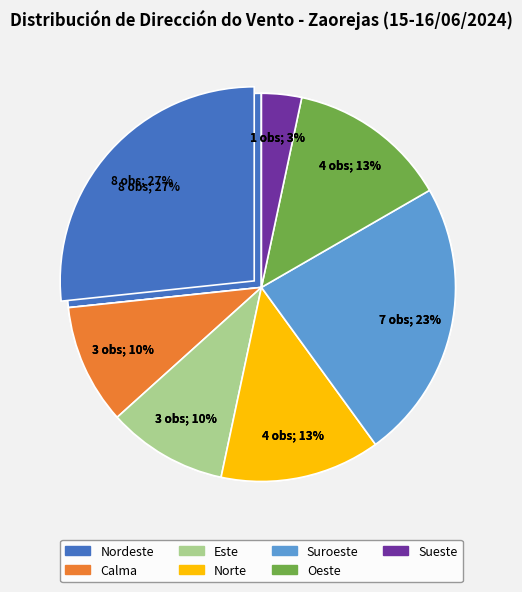

To the nearest percent, what is the average slice percentage?

14%